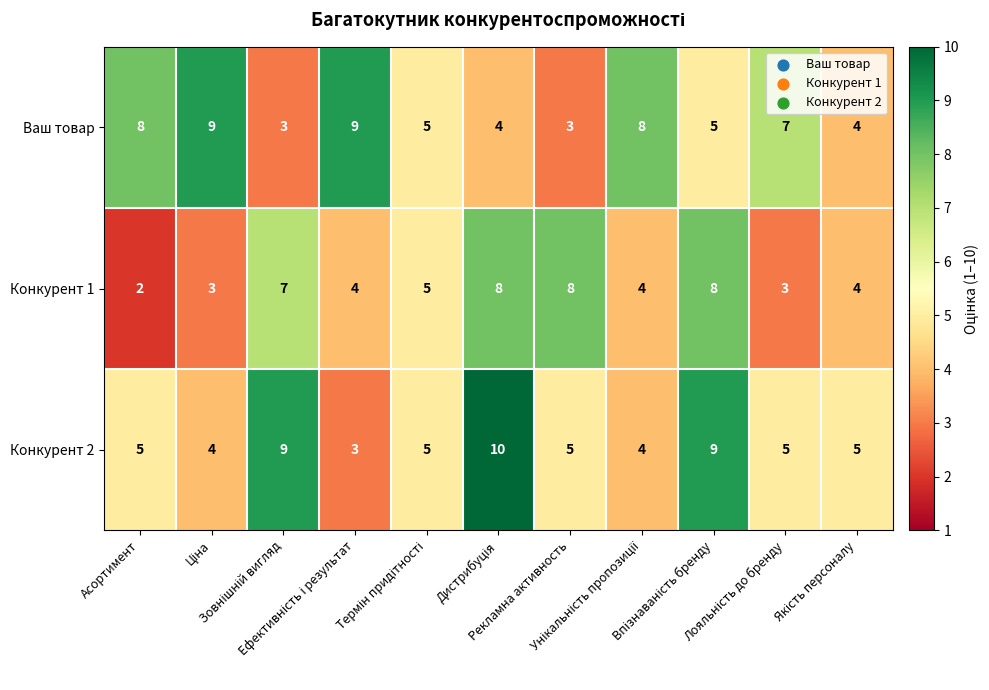

What is the average value of the Конкурент 2 series?

6